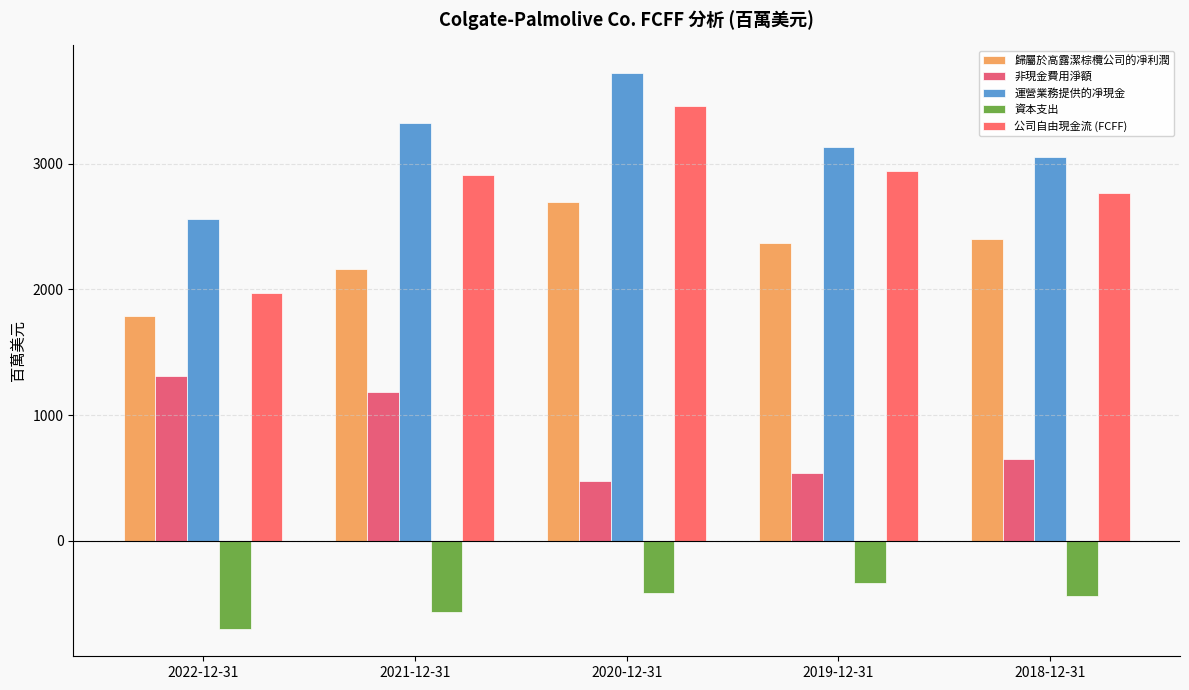

What is the difference between the highest and lowest values at 2019-12-31?

3468